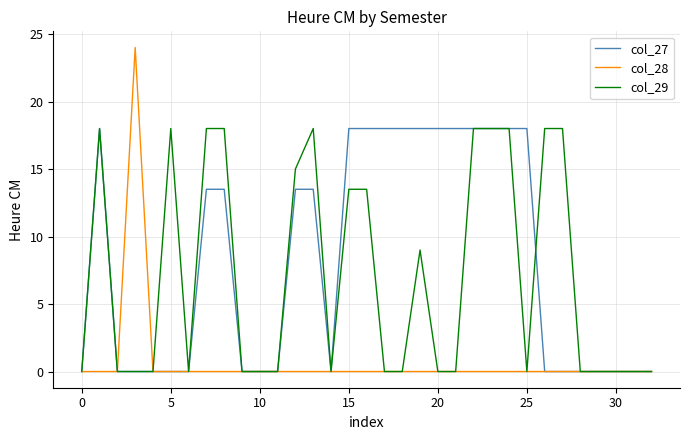

Which series has the largest total across all categories?

col_27